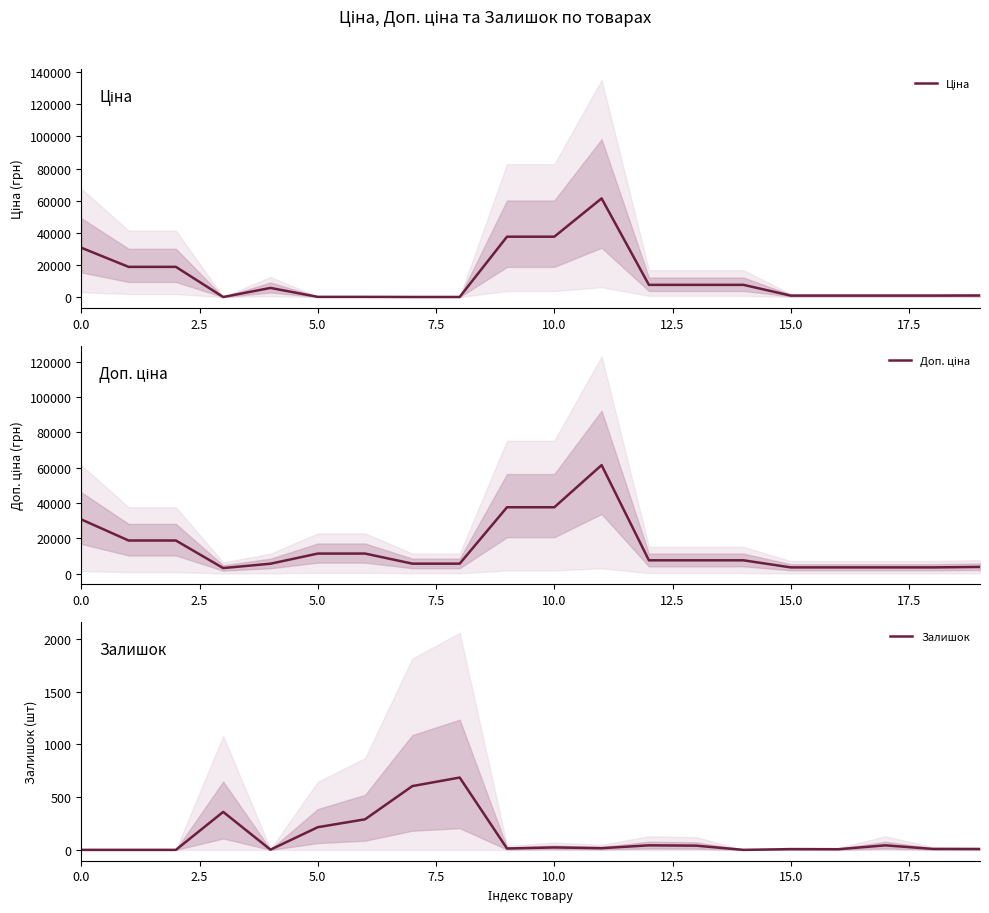

What is the highest value of the Залишок series?

686